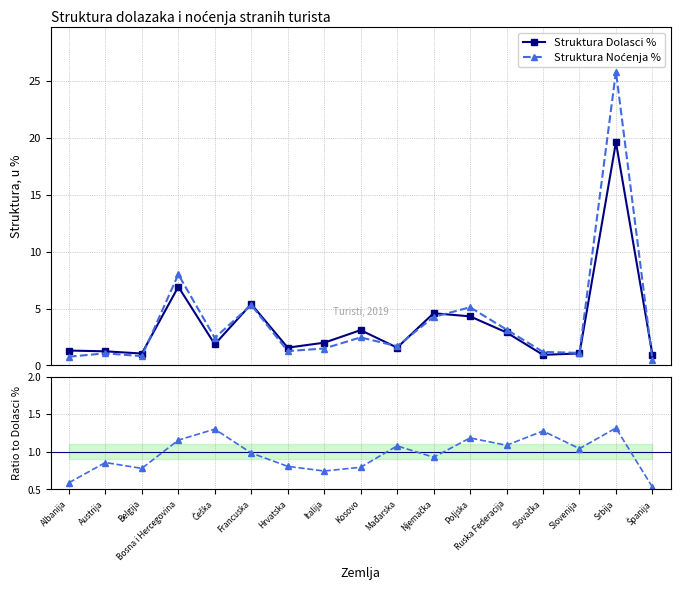

What is the sum of all Struktura Dolasci % values?

60.3